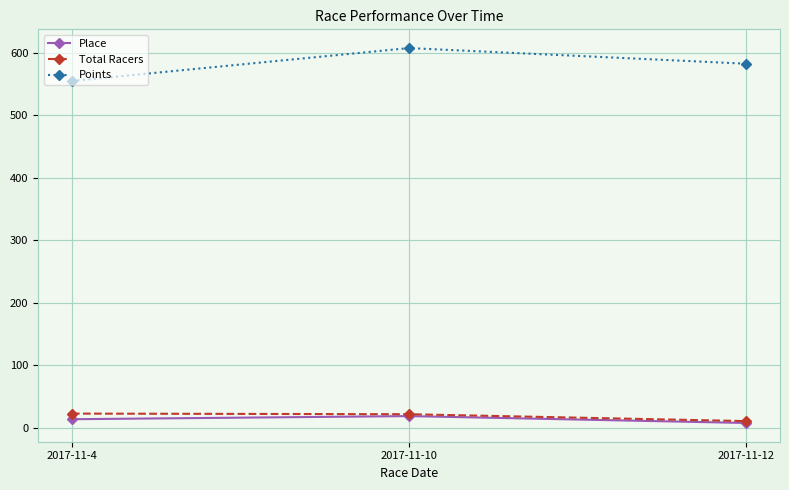

How many series are shown in this chart?

3